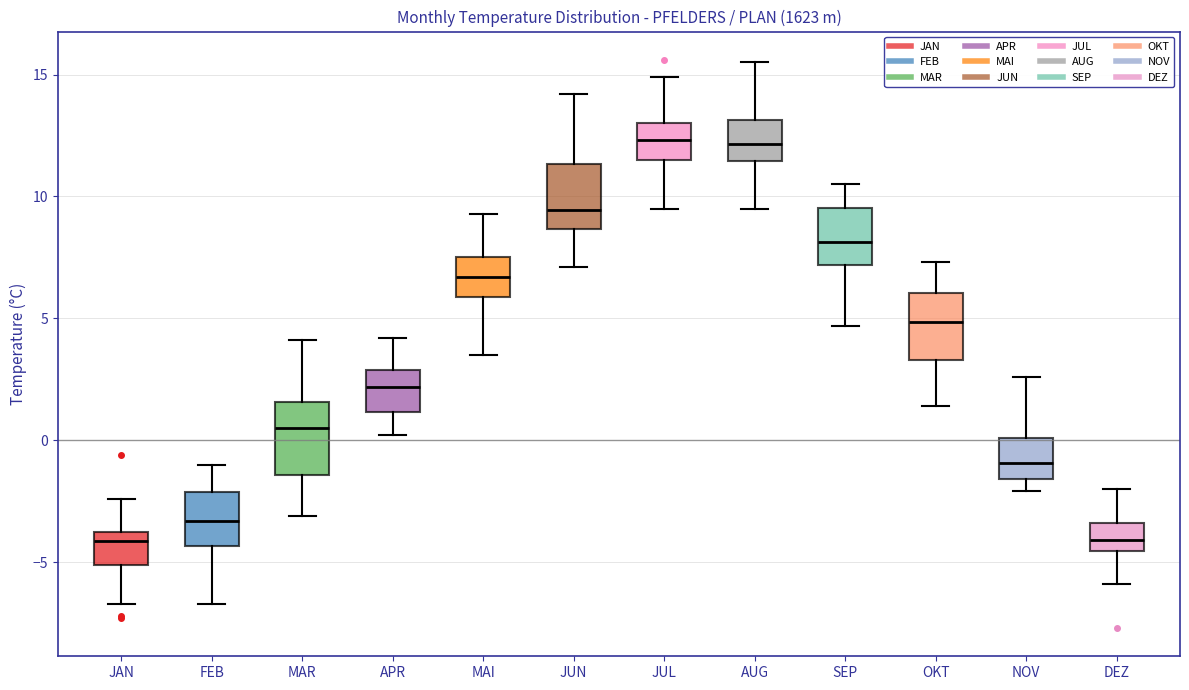

Where is the lower edge of the box for FEB on the y-axis? The values are not printed on the chart, so give them approximately, as read against the axis.

-4.5